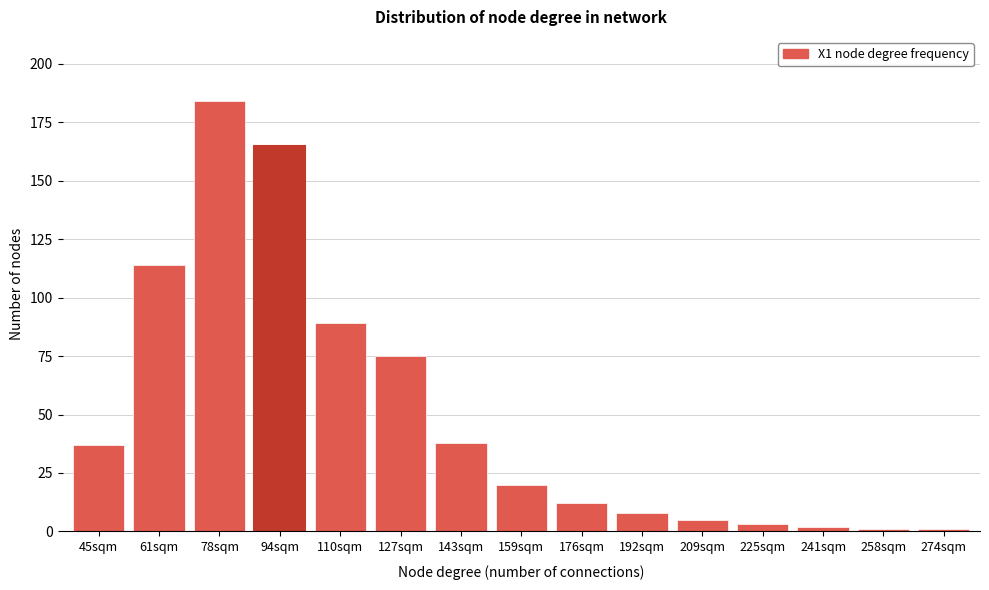

Reading right to left, what are all the values shown in this chart?

274sqm=1	258sqm=1	241sqm=2	225sqm=3	209sqm=5	192sqm=8	176sqm=12	159sqm=20	143sqm=38	127sqm=75	110sqm=89	94sqm=165	78sqm=184	61sqm=114	45sqm=37